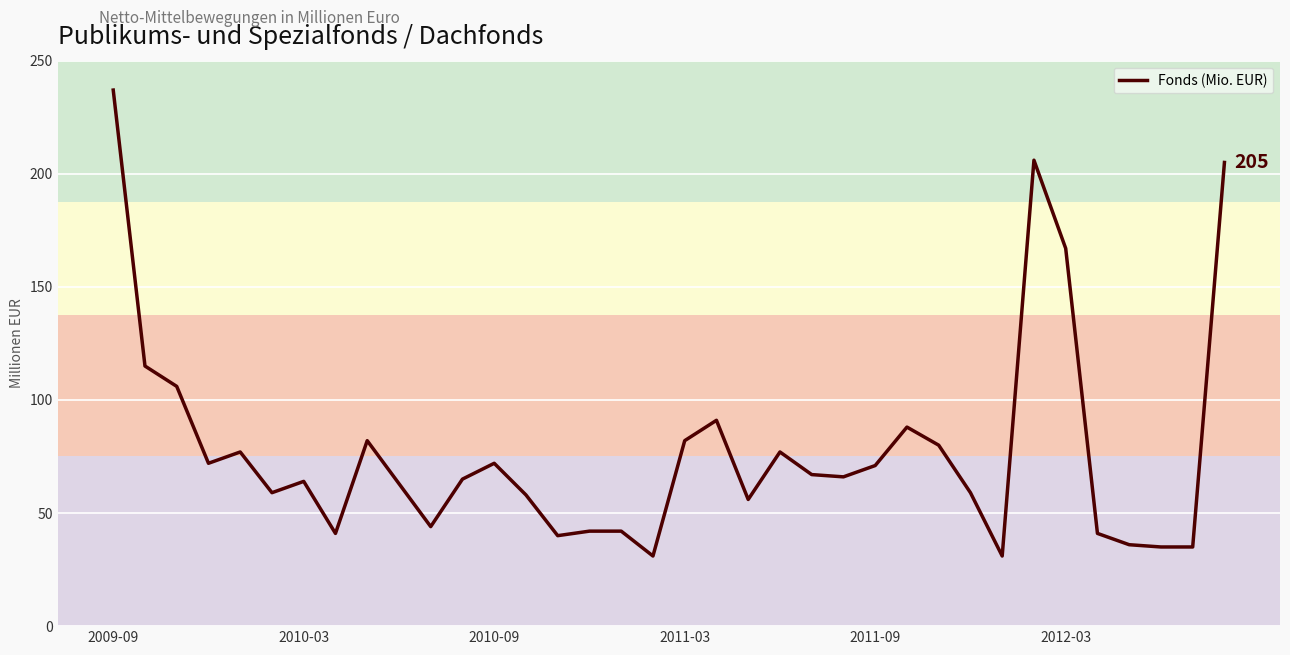

What is the difference between the maximum and minimum values?

206